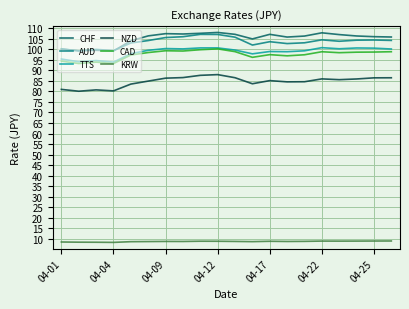

What is the greatest value displayed?

108.0